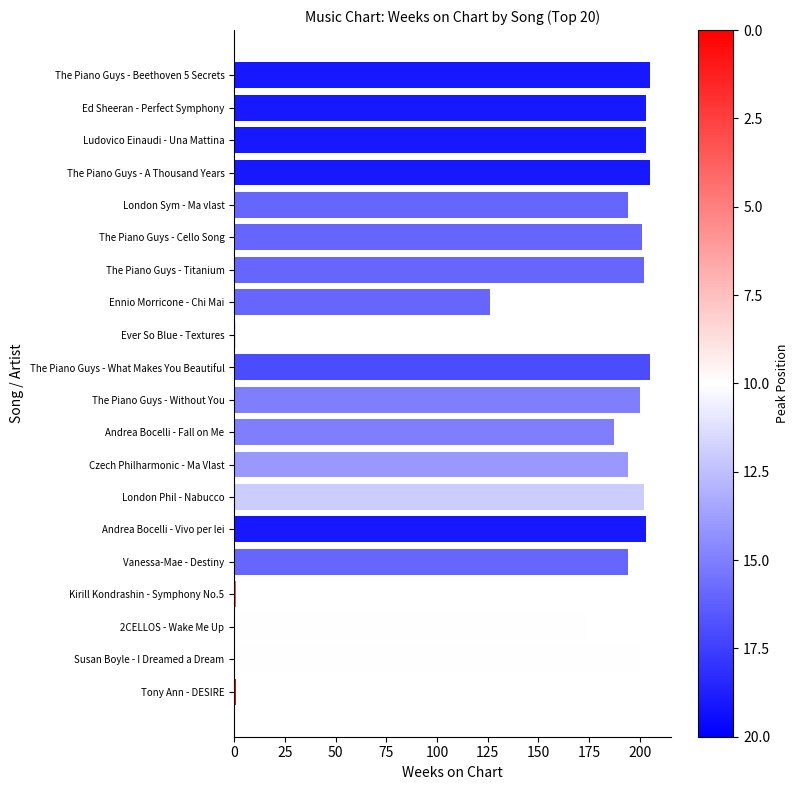

What is the ratio of the value at London Sym - Ma vlast to the value at The Piano Guys - Beethoven 5 Secrets?

0.9